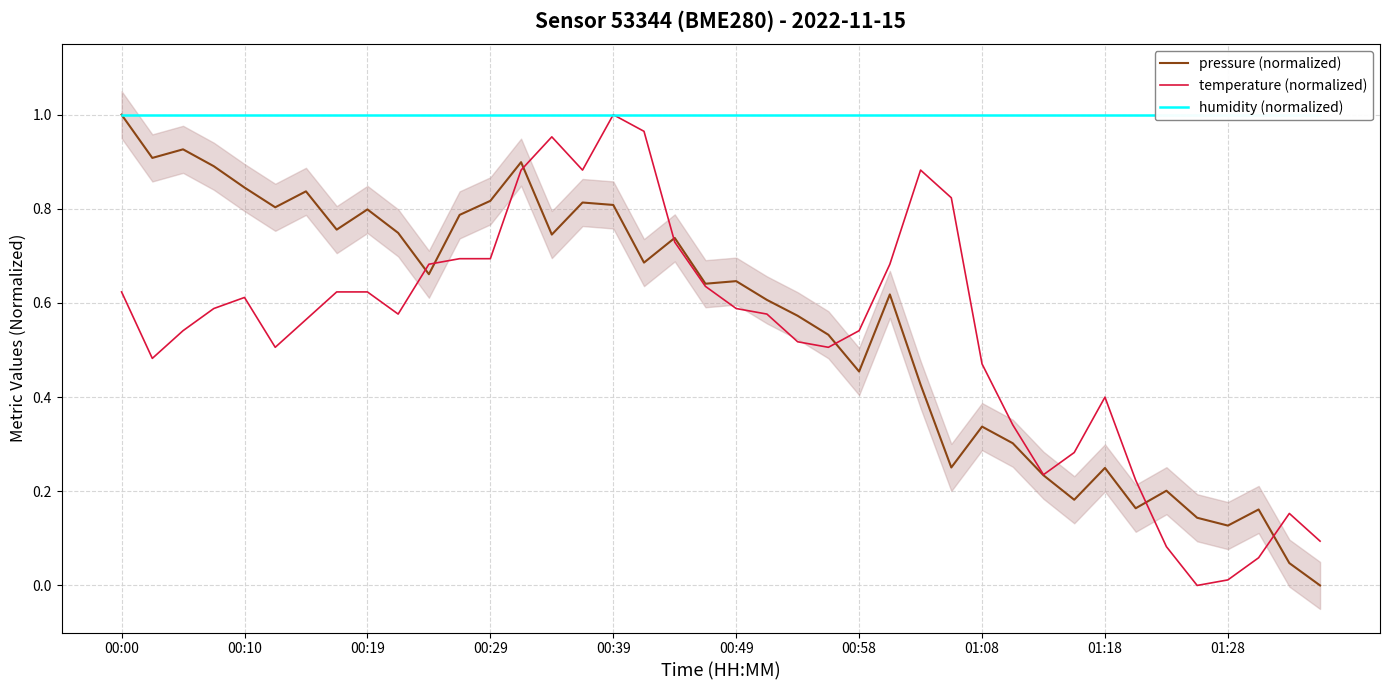

At which label does humidity (normalized) reach its minimum?

00:00